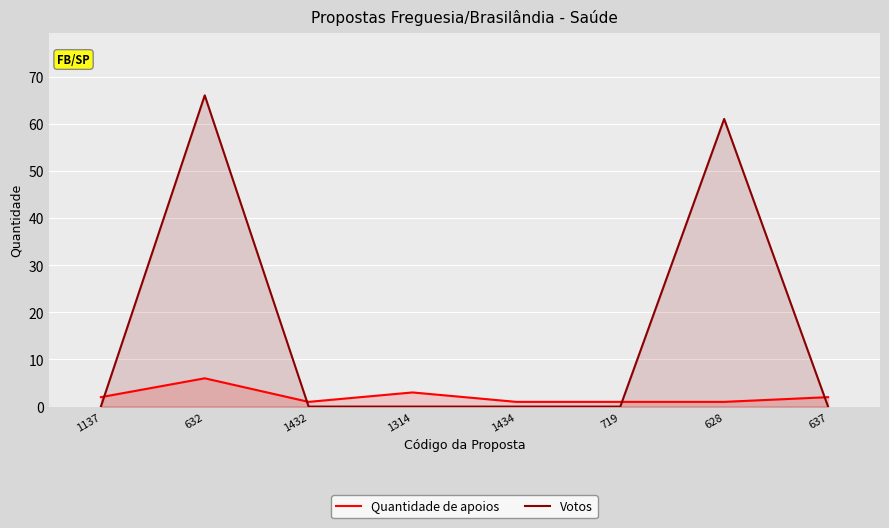

Reading left to right, extract all data points from this chart.

Quantidade de apoios: 1137=2	632=6	1432=1	1314=3	1434=1	719=1	628=1	637=2
Votos: 1137=0	632=66	1432=0	1314=0	1434=0	719=0	628=61	637=0